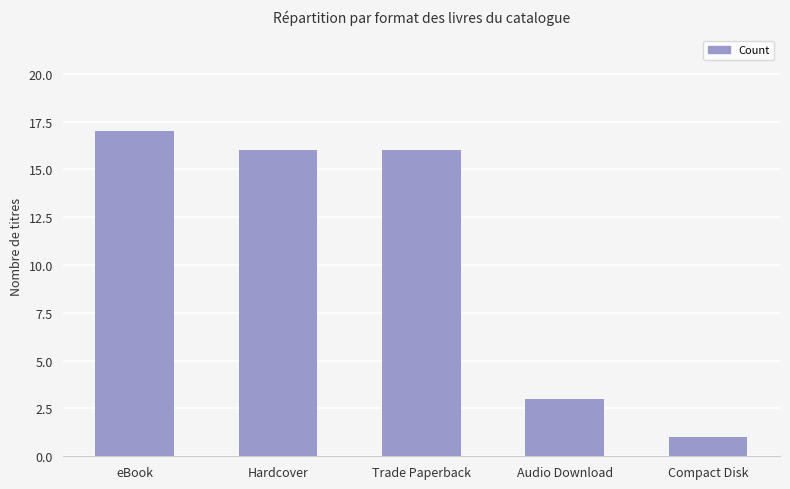

The chart shows a value of 16 at Hardcover. True or false?

True